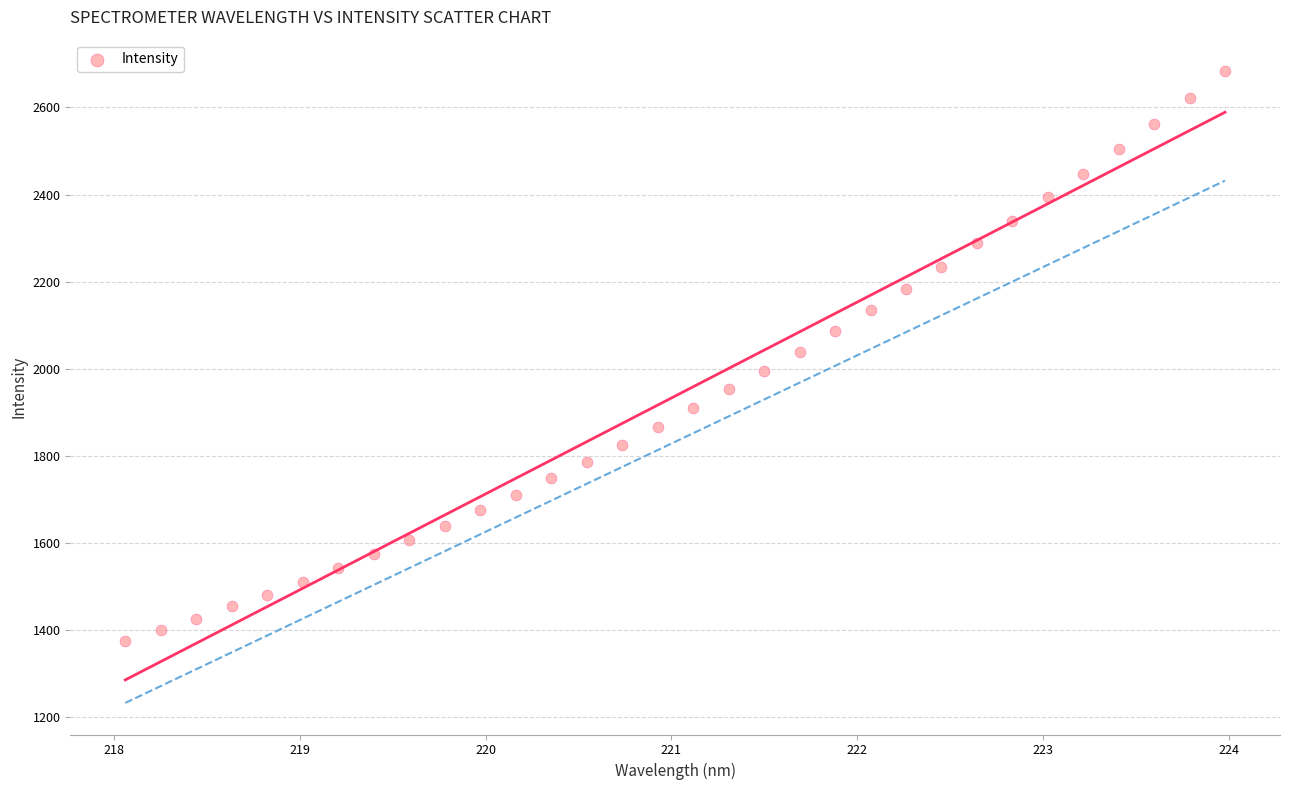

What is the range of X values (max minus min)?

5.9